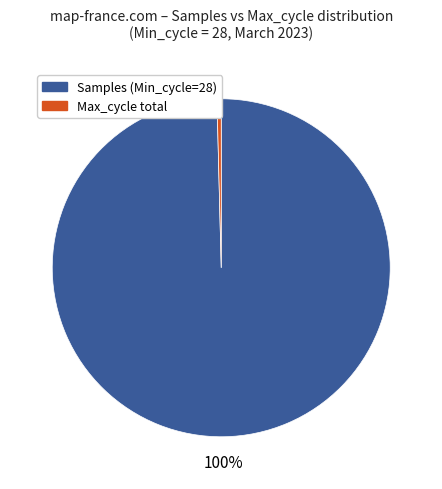

To the nearest percent, what is the average slice percentage?

50%